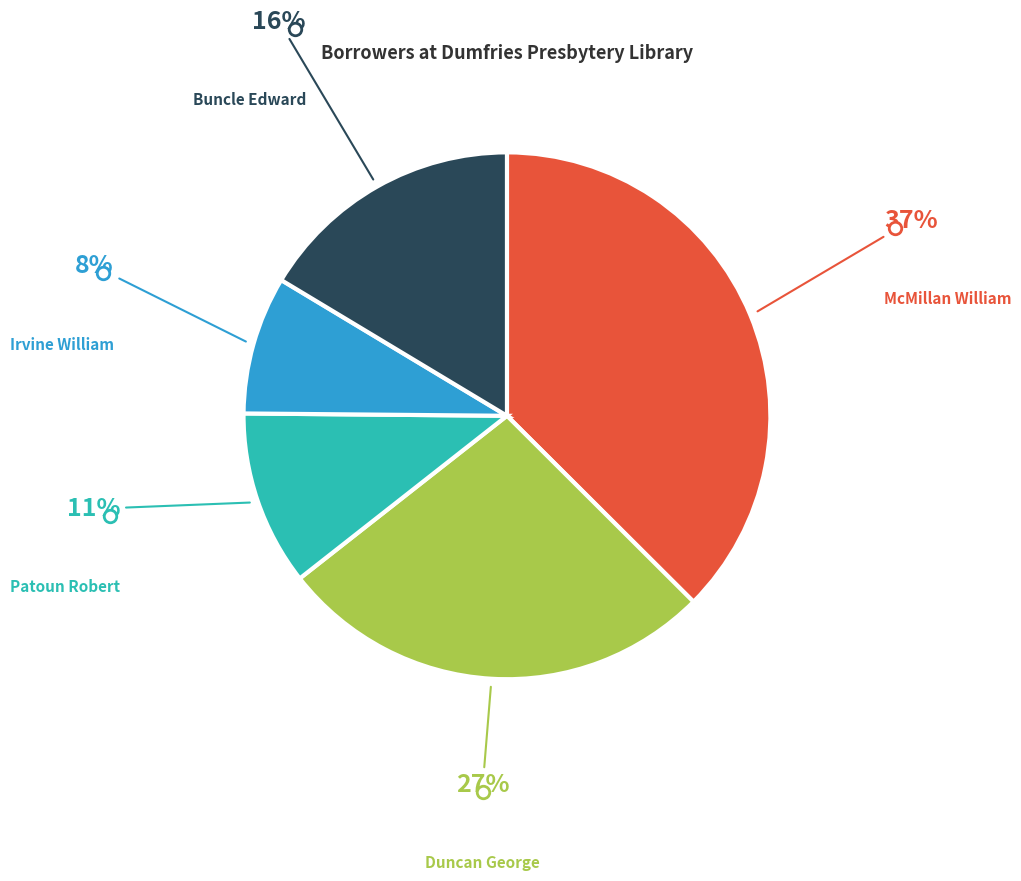

Is there any slice that represents more than half of the pie?

No